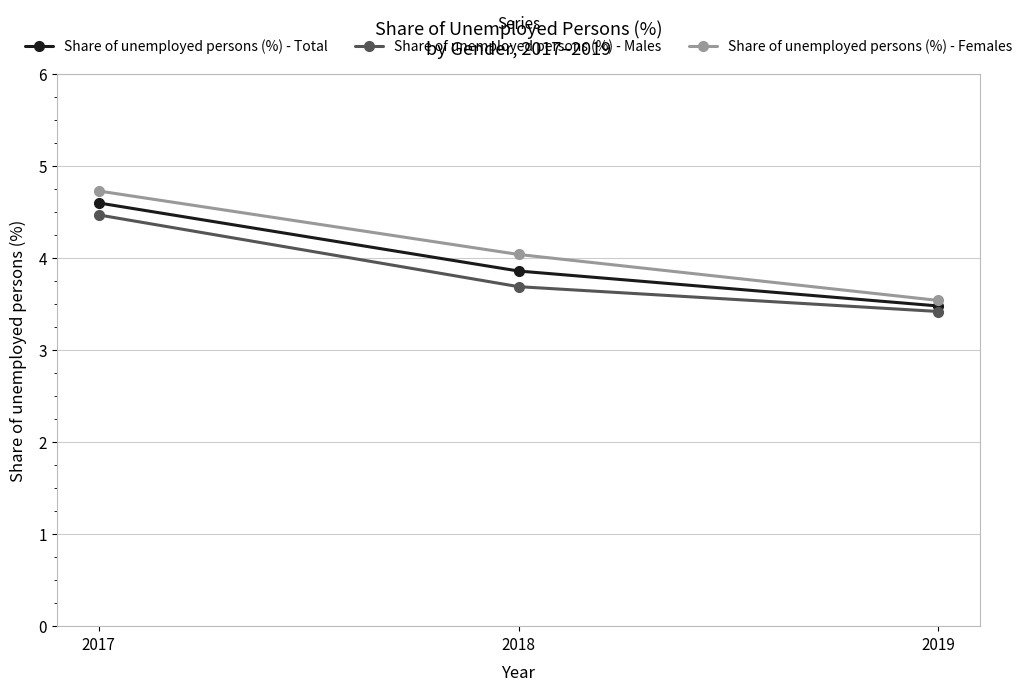

What are all the series names shown in the legend?

Share of unemployed persons (%) - Total, Share of unemployed persons (%) - Males, Share of unemployed persons (%) - Females